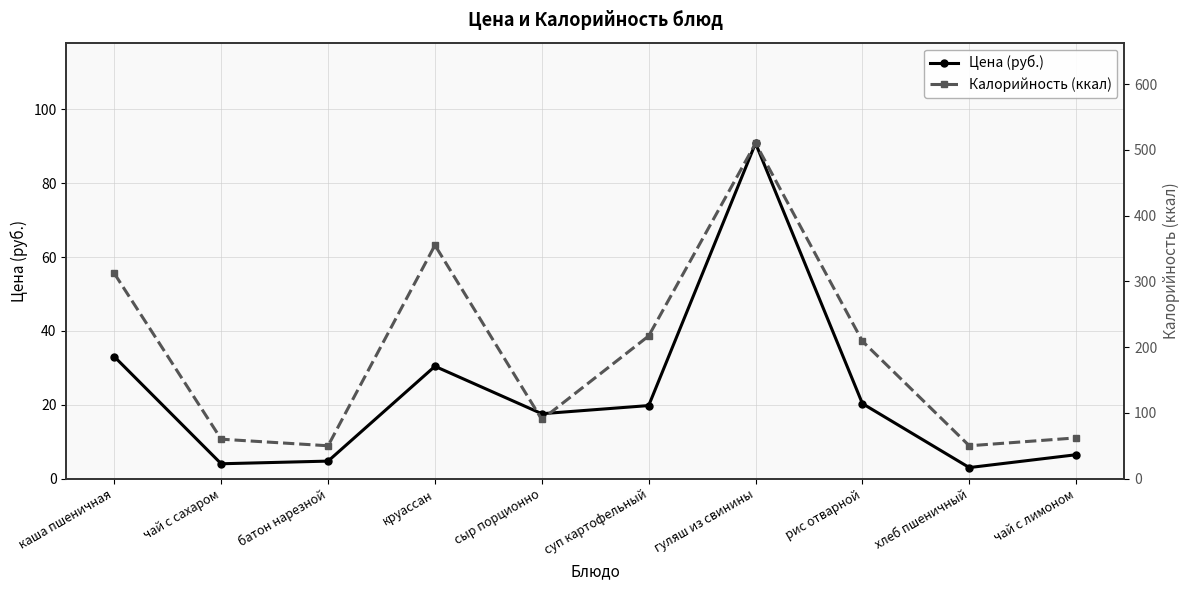

How many lines are shown in the chart?

2